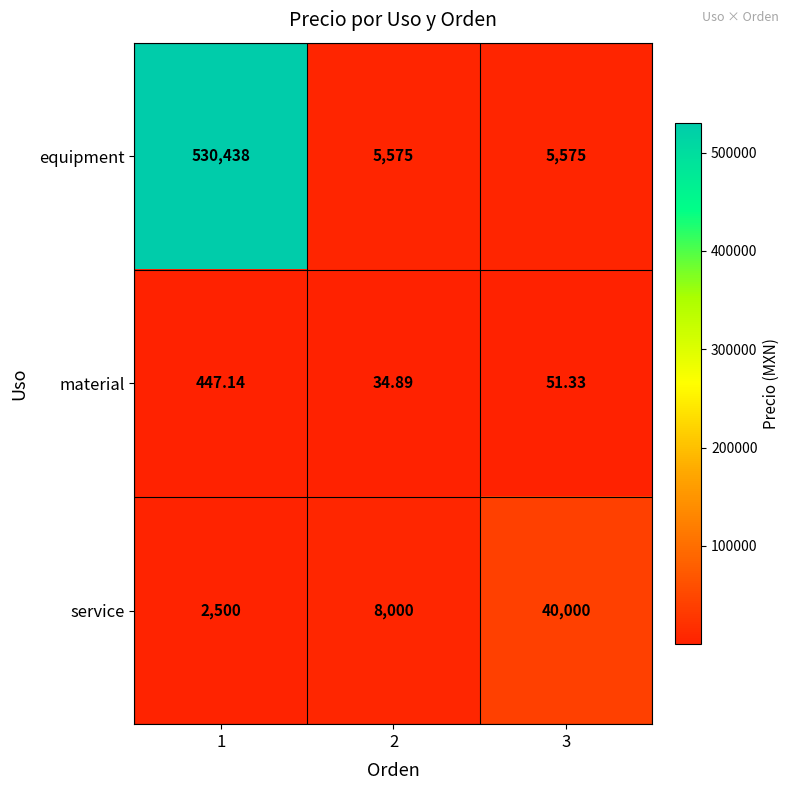

Which category has the lowest value across all series?

2